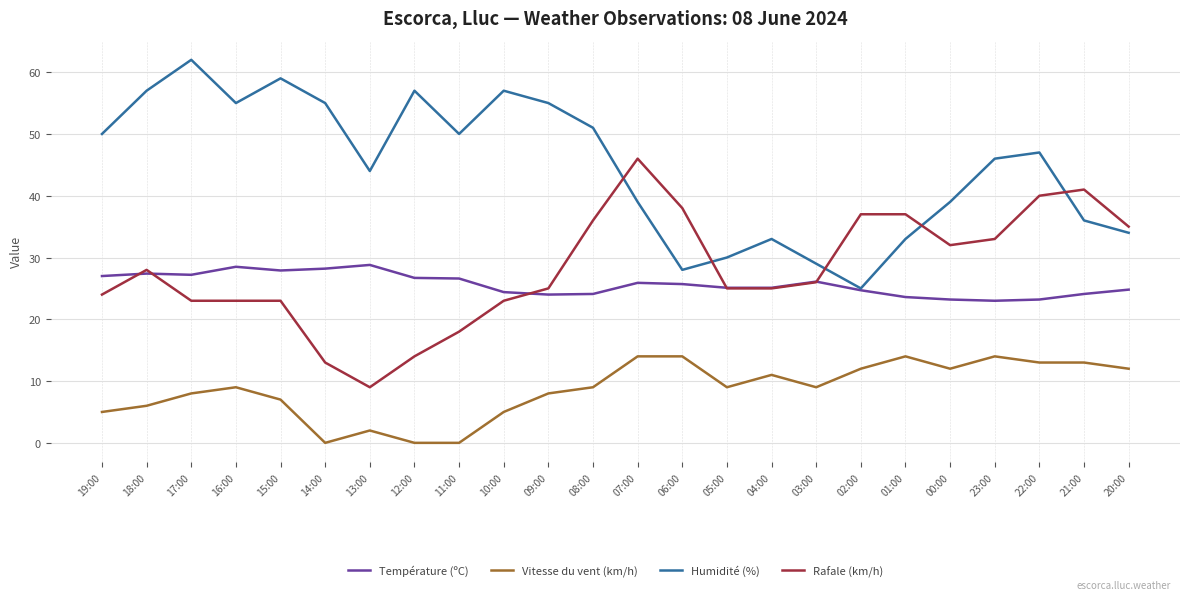

Is it true that Rafale (km/h) equals 23.0 at 17:00?

True